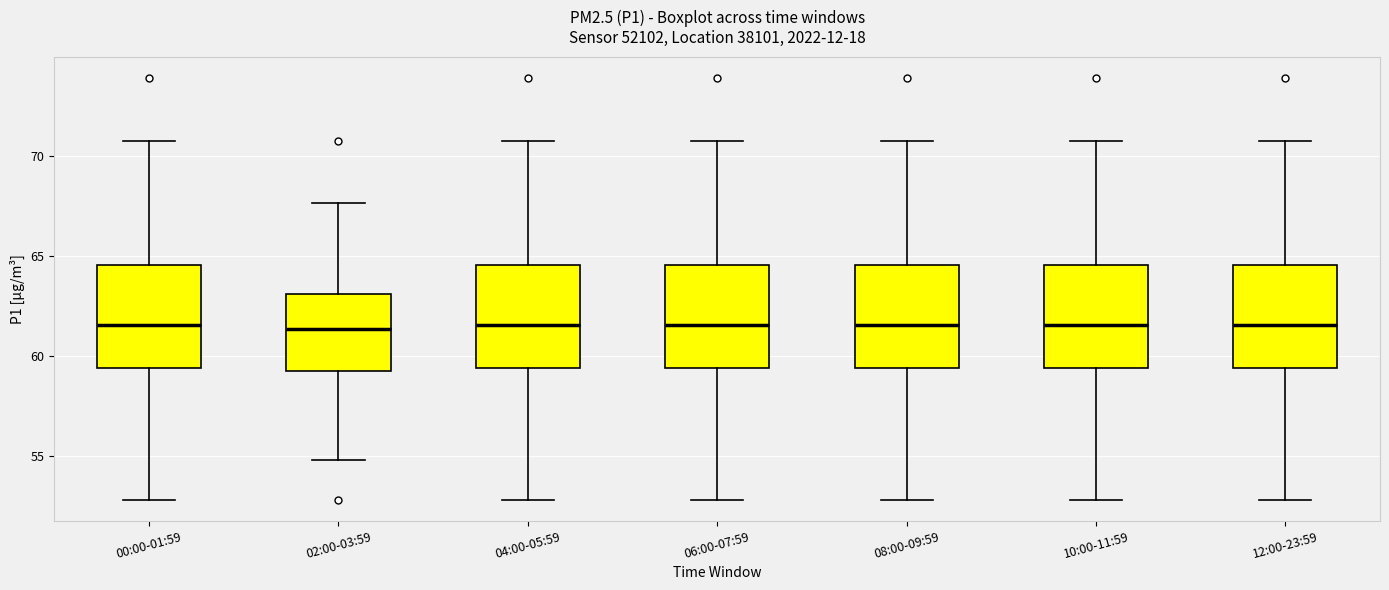

Reading left to right, read every box against the y-axis: the position of its median line, the range the box covers, and the ends of its whiskers. The values are not printed on the chart, so give them approximately, as read against the axis.

00:00-01:59: median 61.5, box 59.5 to 64.5, whiskers 53.0 to 71.0
02:00-03:59: median 61.5, box 59.5 to 63.0, whiskers 55.0 to 67.5
04:00-05:59: median 61.5, box 59.5 to 64.5, whiskers 53.0 to 71.0
06:00-07:59: median 61.5, box 59.5 to 64.5, whiskers 53.0 to 71.0
08:00-09:59: median 61.5, box 59.5 to 64.5, whiskers 53.0 to 71.0
10:00-11:59: median 61.5, box 59.5 to 64.5, whiskers 53.0 to 71.0
12:00-23:59: median 61.5, box 59.5 to 64.5, whiskers 53.0 to 71.0